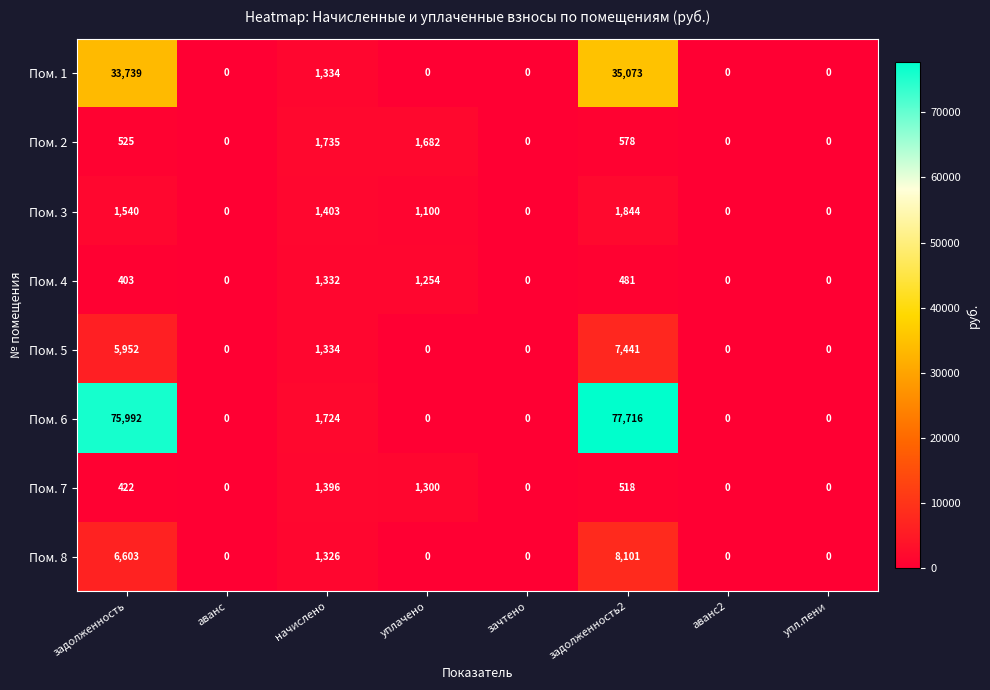

What is the difference between the second highest and minimum values in the Пом. 2 series?

1682